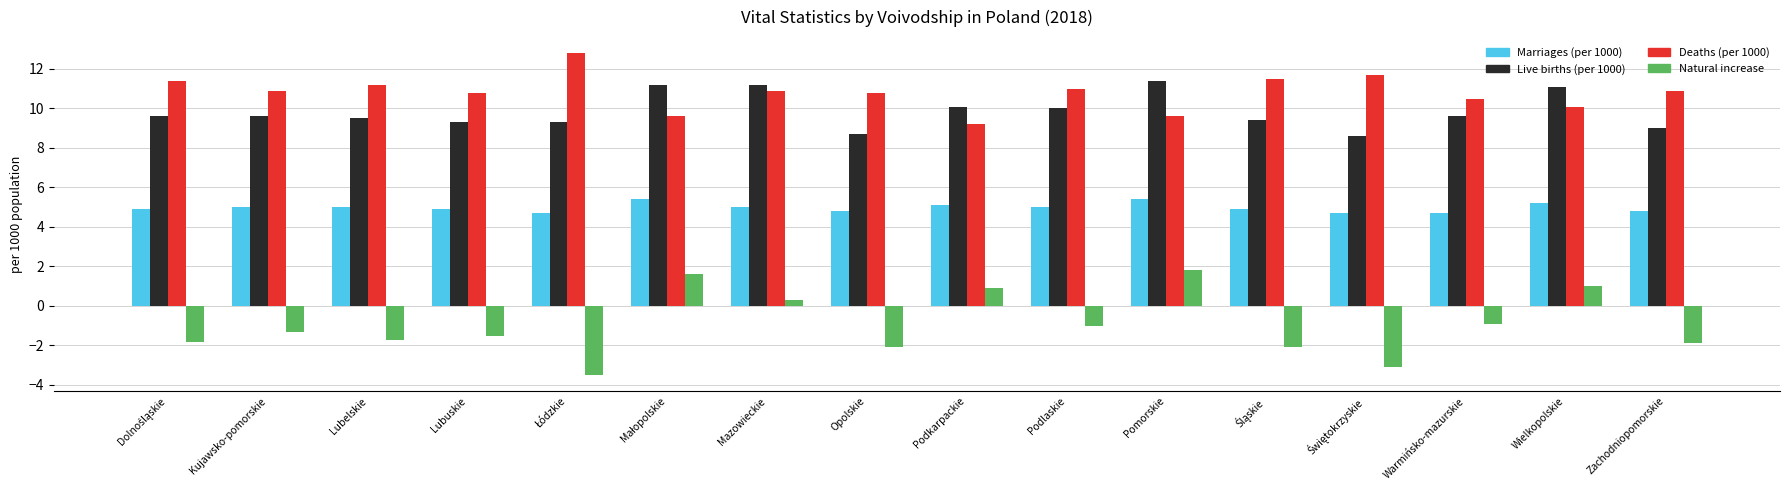

What is the average value of the Deaths (per 1000) series?

10.8